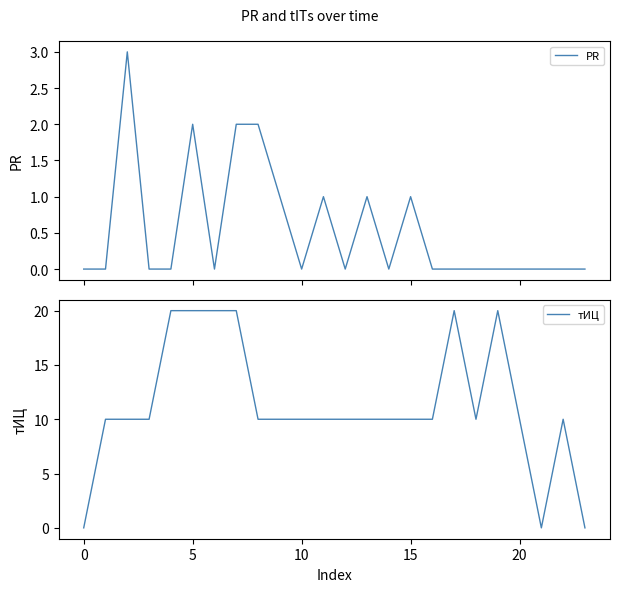

Does the chart display data point markers on the line(s)?

No